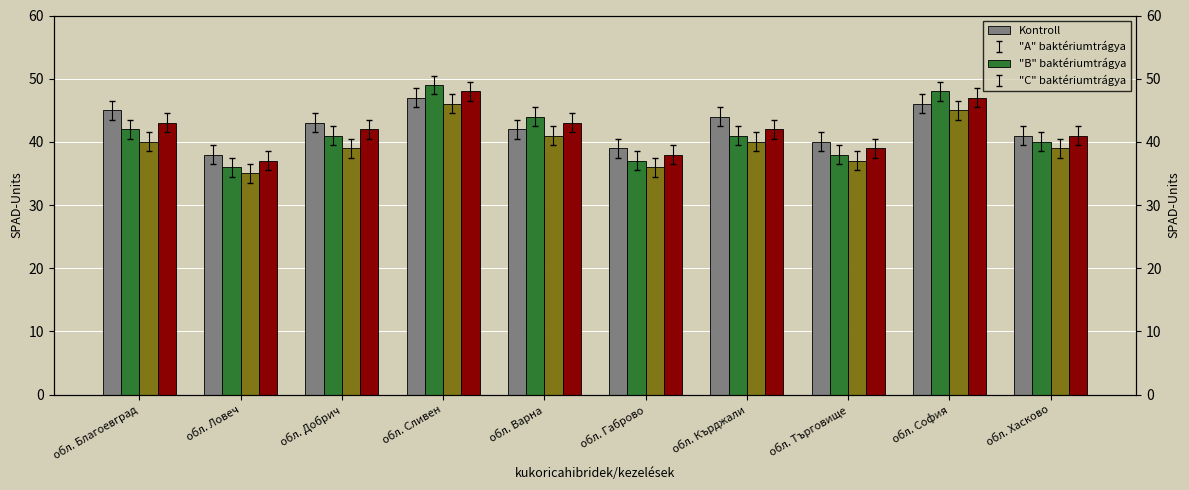

At which label is BG3 closest to 42?

обл. Варна